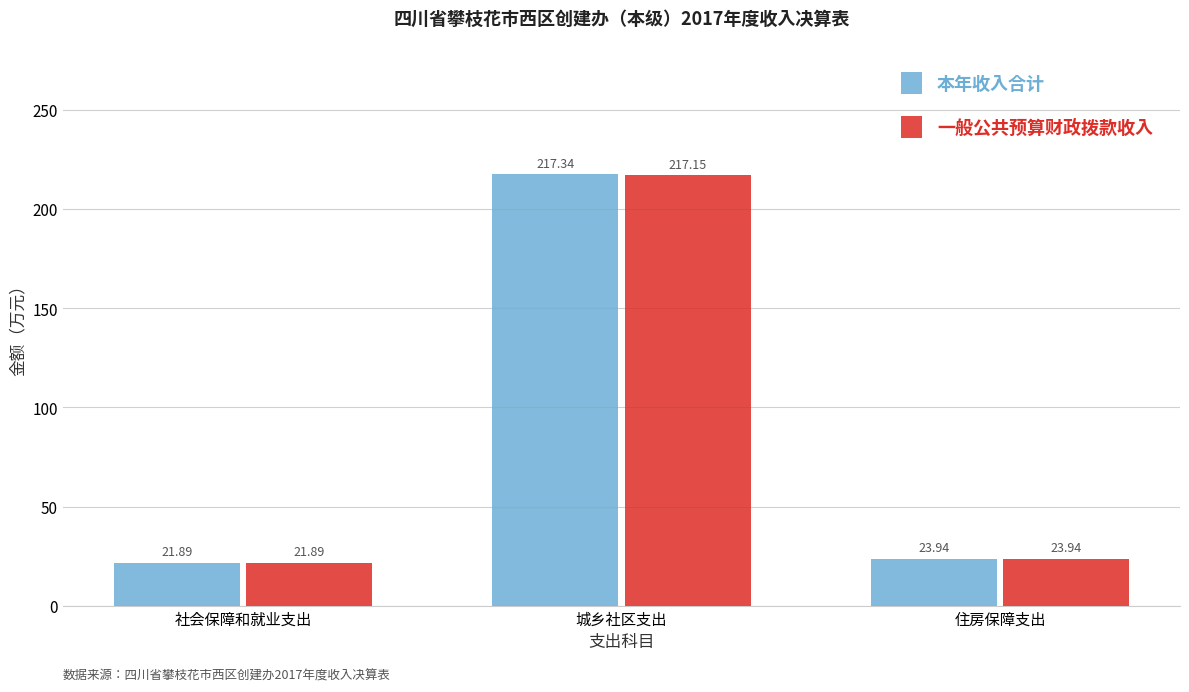

Which series has the largest total across all categories?

本年收入合计